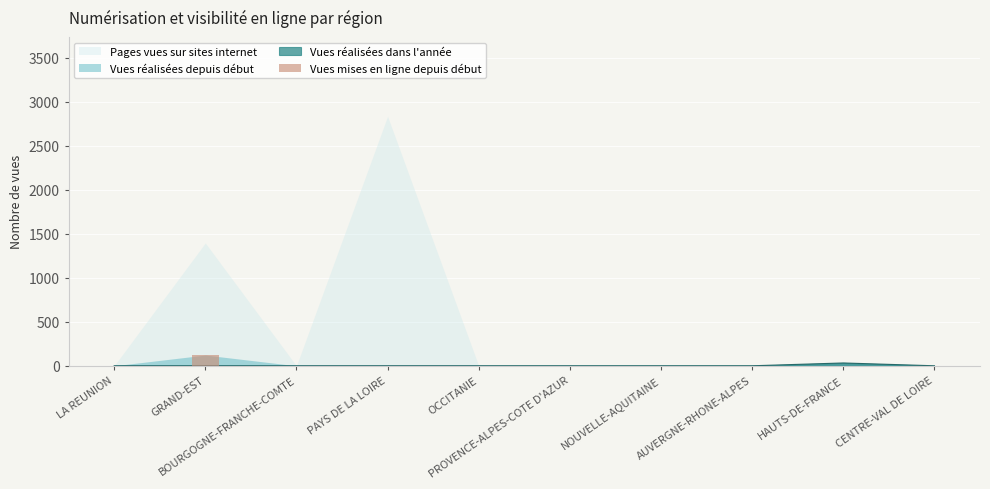

The value at GRAND-EST is 122. True or false?

True